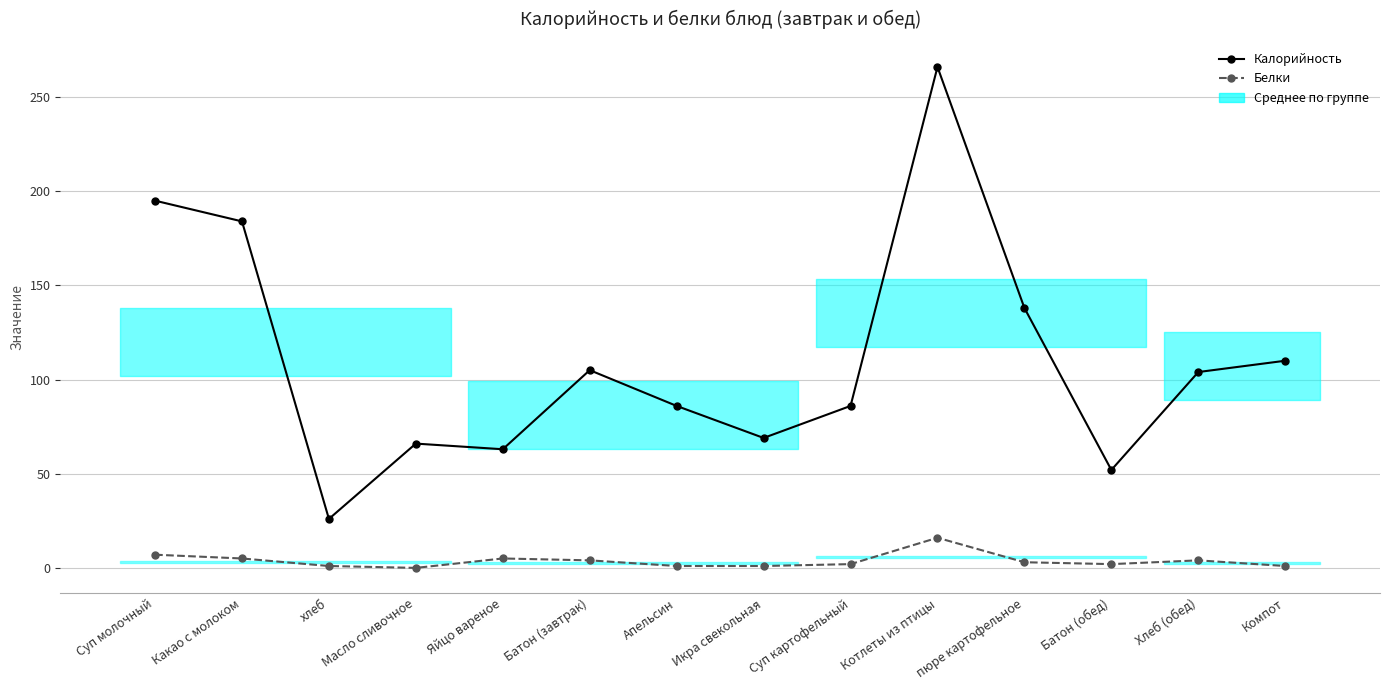

Is the value of Белки at Батон (завтрак) greater than the value of Калорийность at Хлеб (обед)?

No